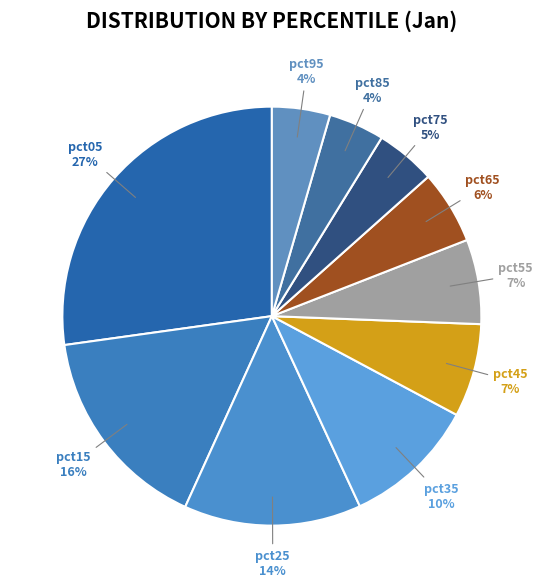

The pct35 slice represents 10% of the pie. True or false?

True